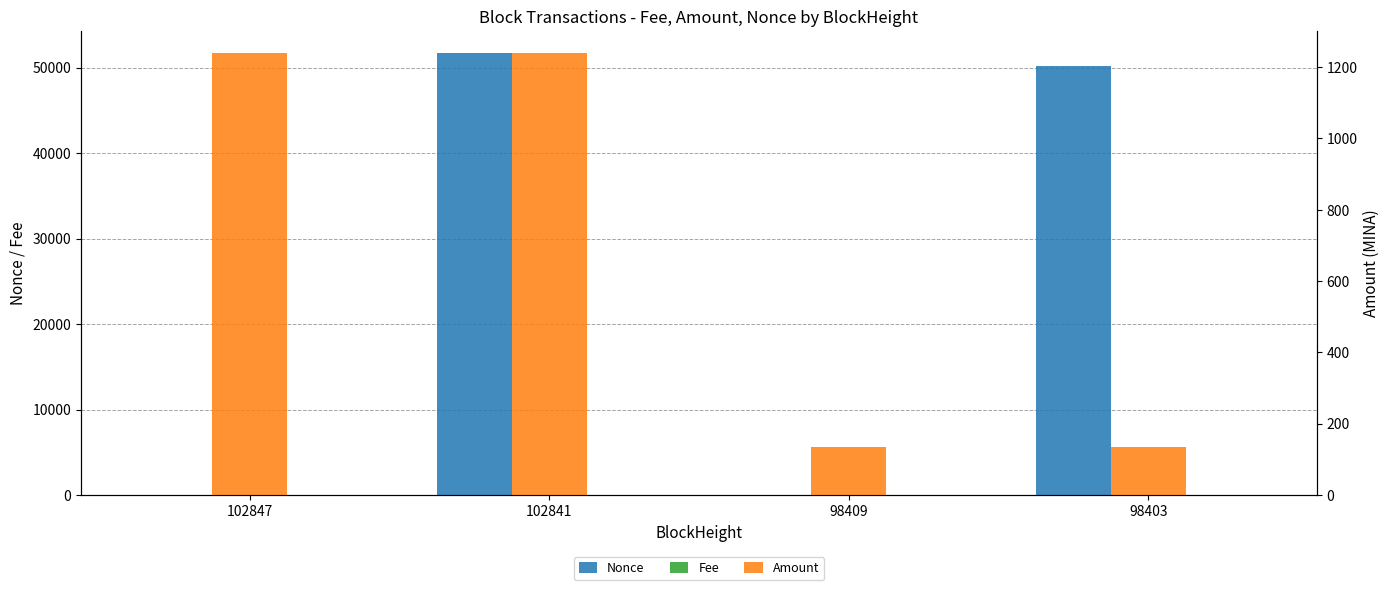

Reading right to left, what are all the values shown in this chart?

Nonce: 50187.0	0.0	51675.0	1.0
Fee: 0.0	0.1	0.0	0.1
Amount: 136.0	134.9	1239.0	1239.0